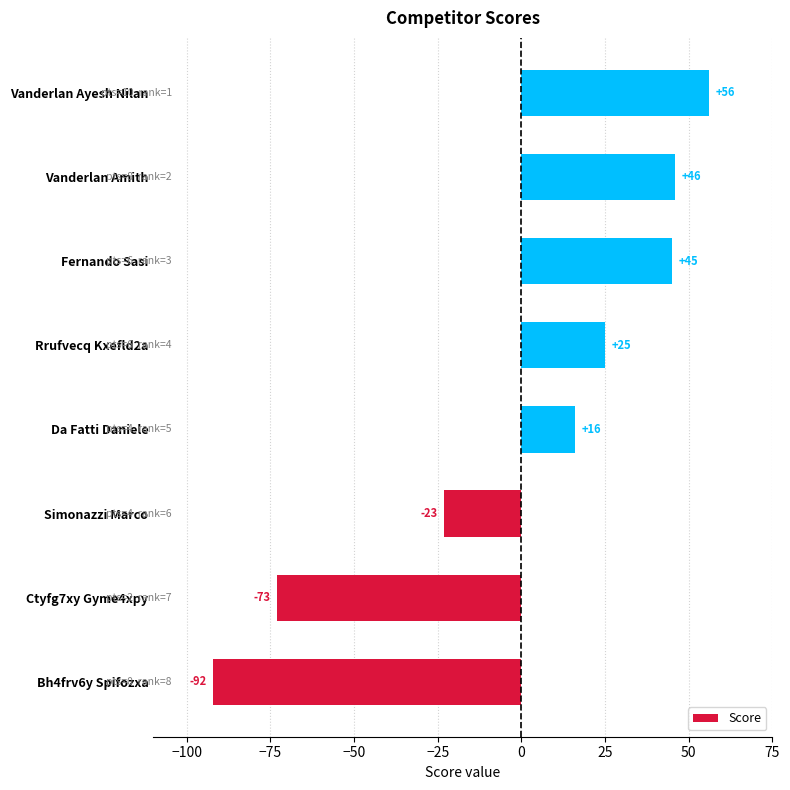

True or false: the data shows 18 at Vanderlan Ayesh Nilan.

False